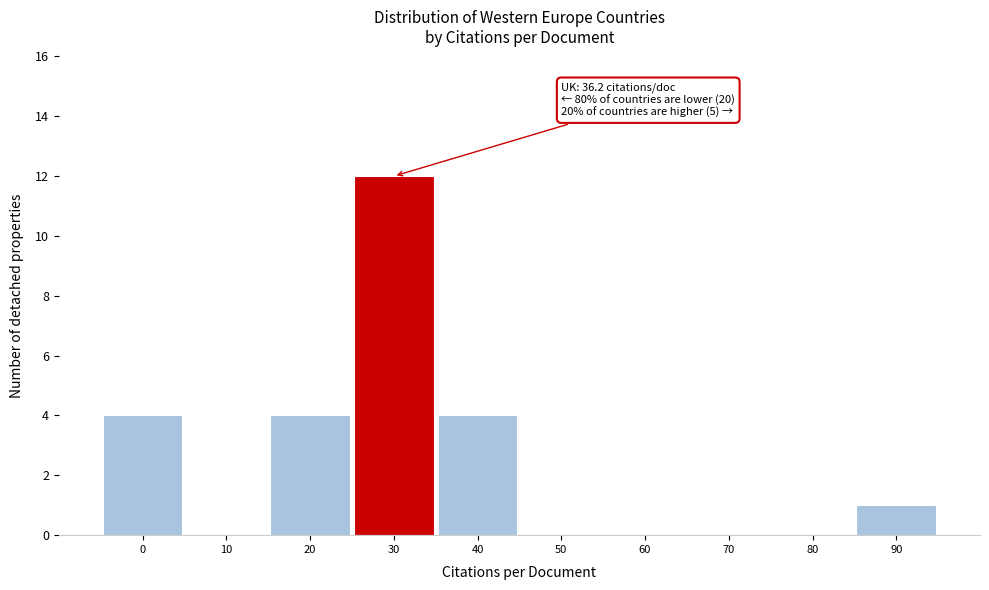

Reading right to left, transcribe all the data shown in this chart.

90=1	80=0	70=0	60=0	50=0	40=4	30=12	20=4	10=0	0=4